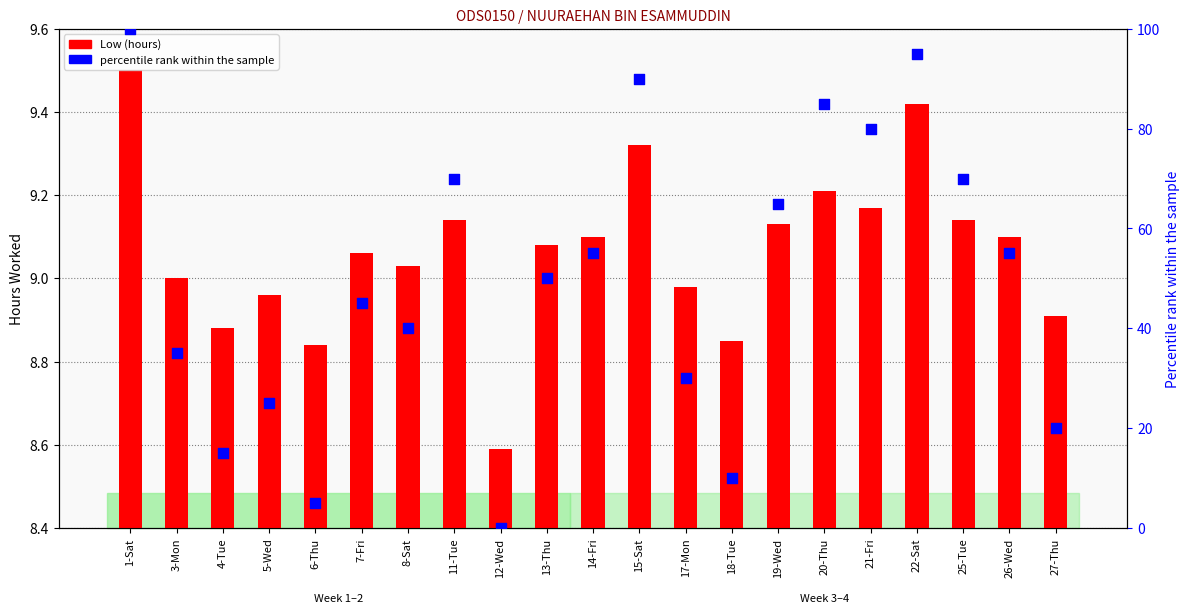

Is the value of percentile rank within the sample at 1-Sat greater than the value of Low (hours) at 4-Tue?

Yes